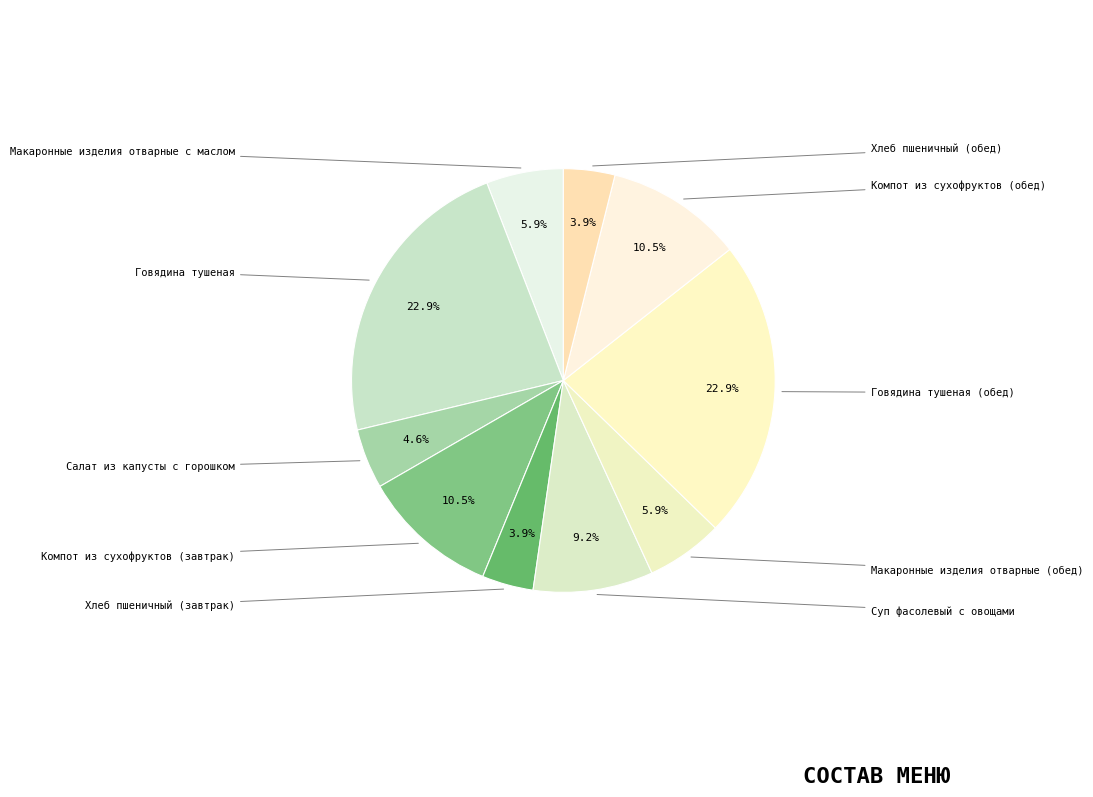

To the nearest percent, what is the difference between the largest and smallest slice percentages?

19%